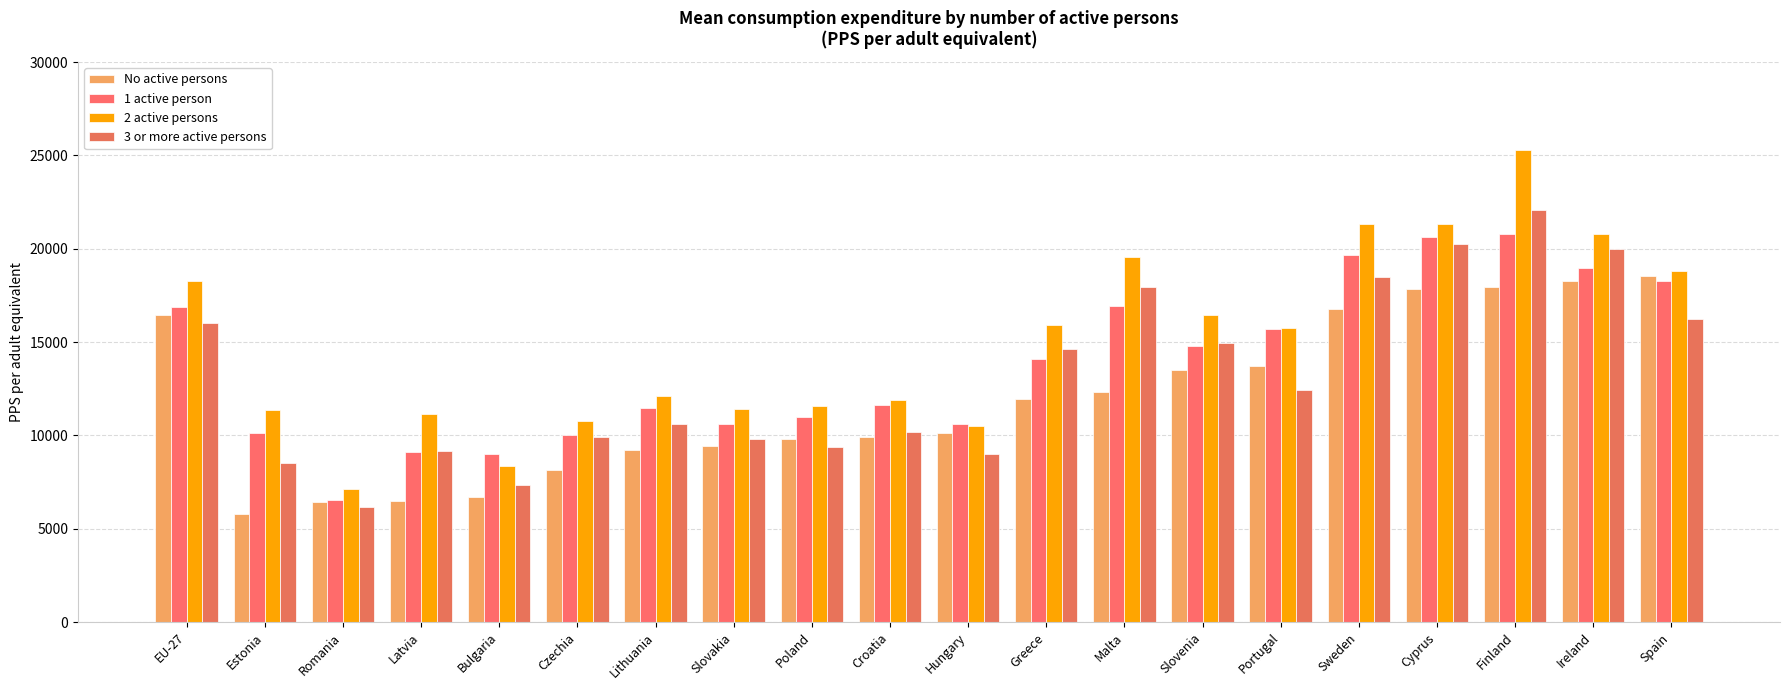

Which series changed the most between Poland and Finland?

2 active persons